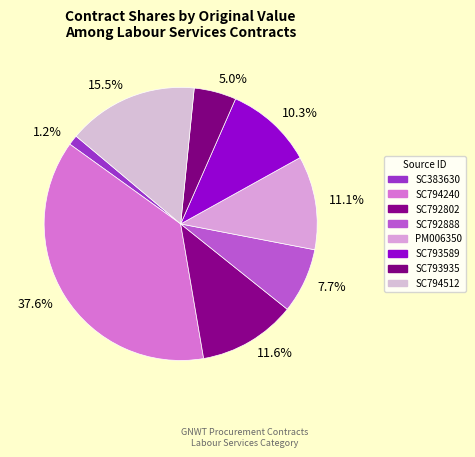

Combined, do 11.1% and 37.6% account for over 50%?

No